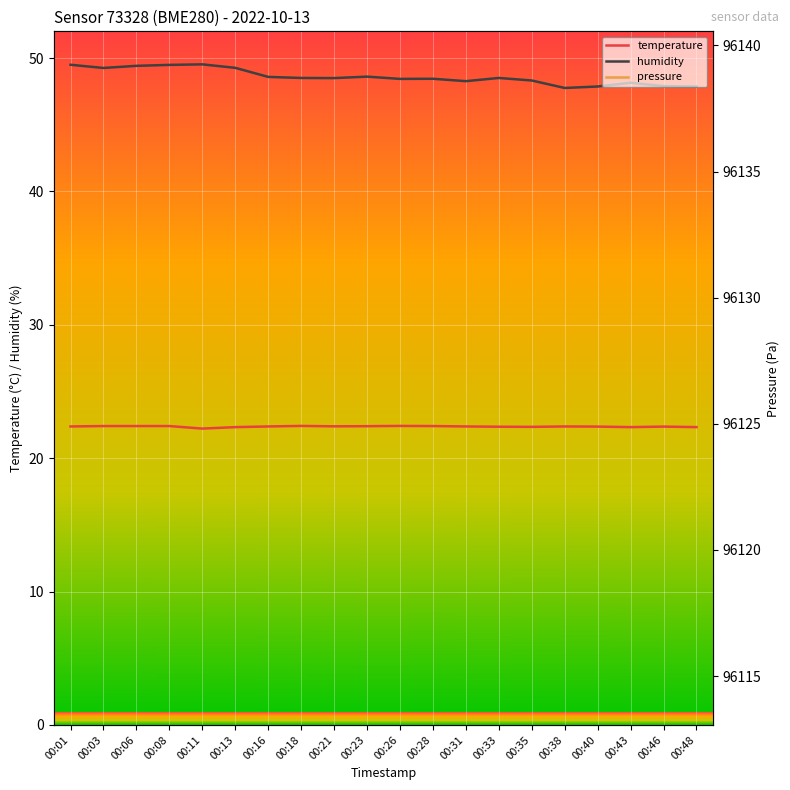

What is the maximum value for humidity?

49.5